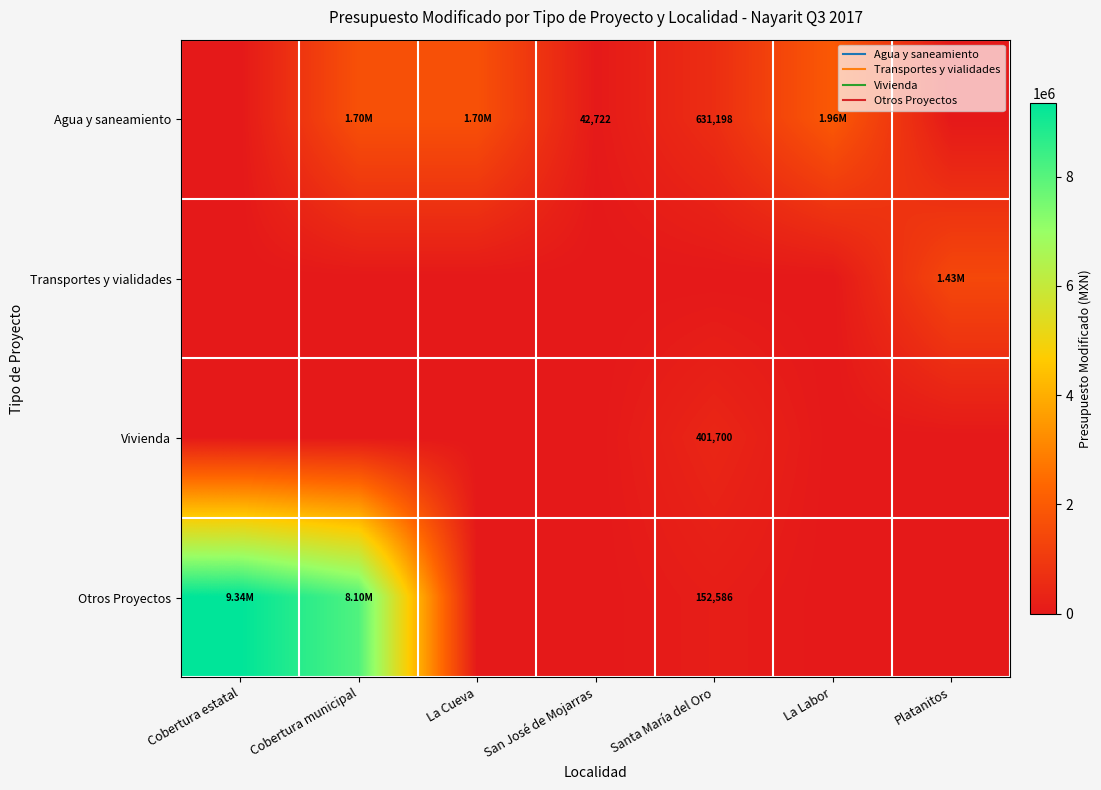

The Otros Proyectos series shows 0.0 at Platanitos. True or false?

True